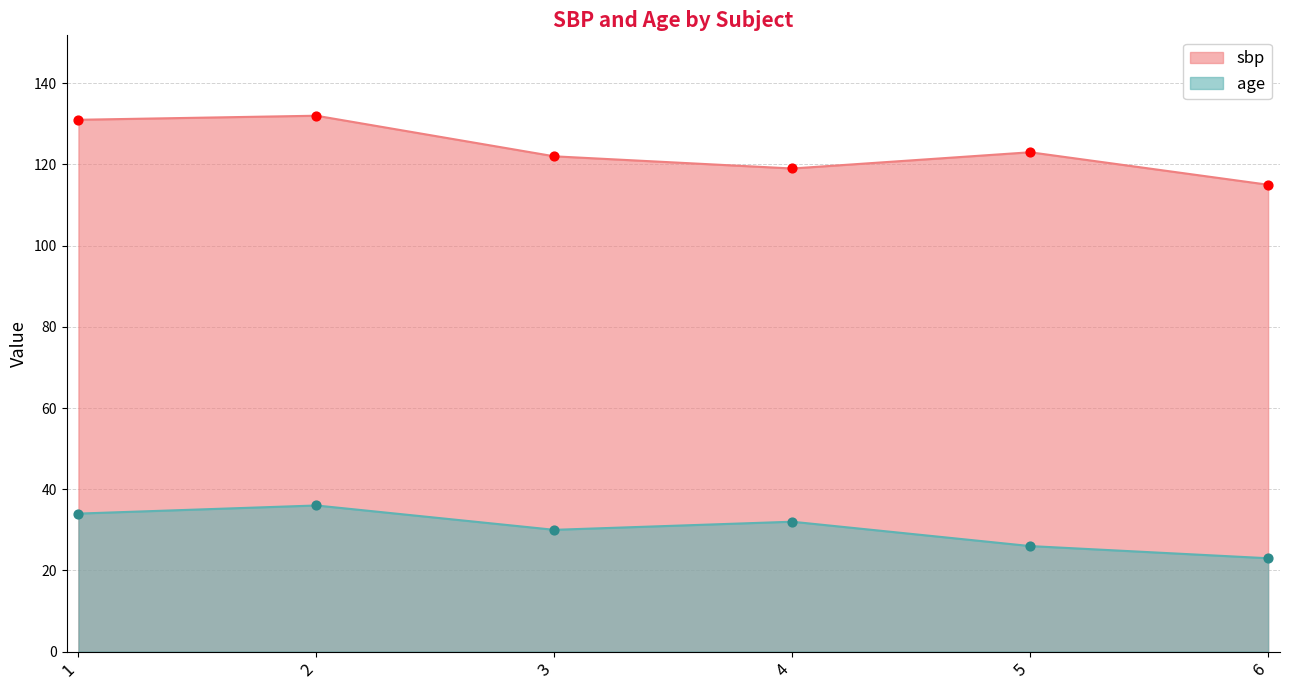

At which category is the sum across all series the highest?

2